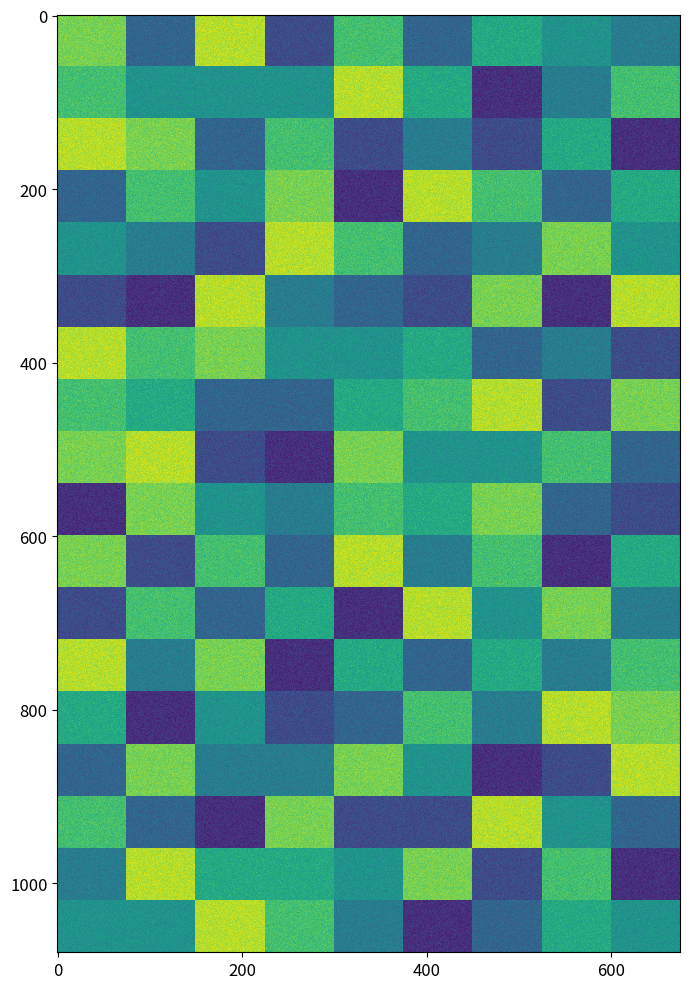

True or false: 6 has a value of 9 at 11.

True